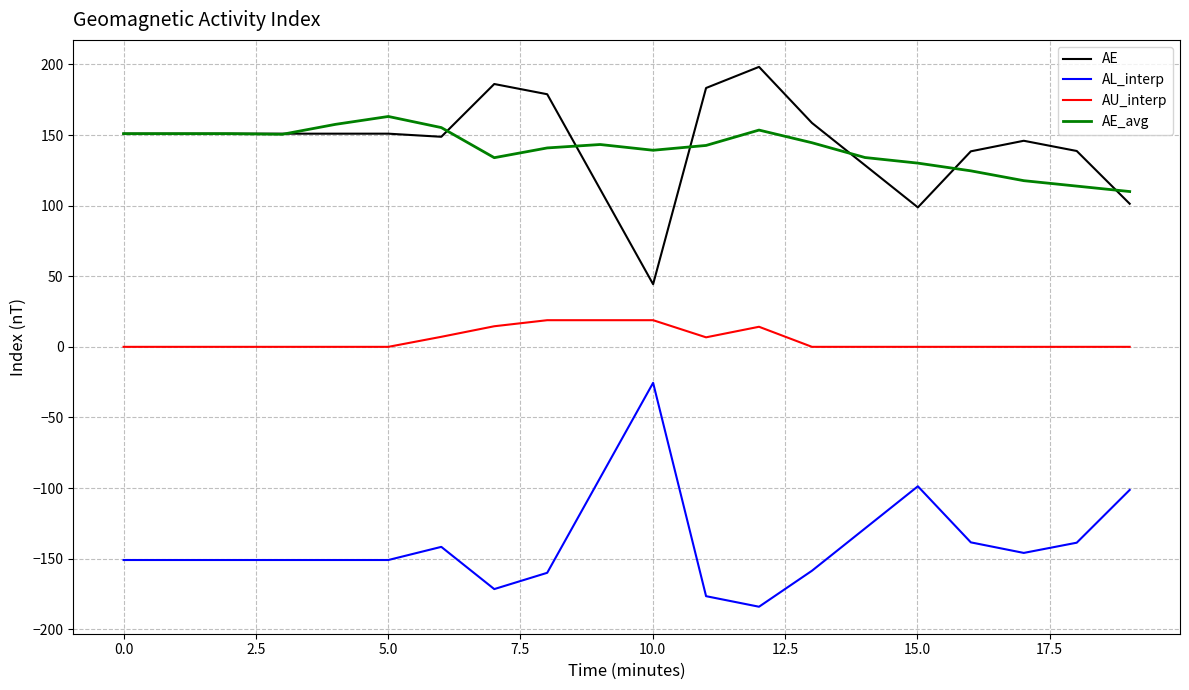

List the series in order of their peak value, highest first.

AE, AE_avg, AU_interp, AL_interp